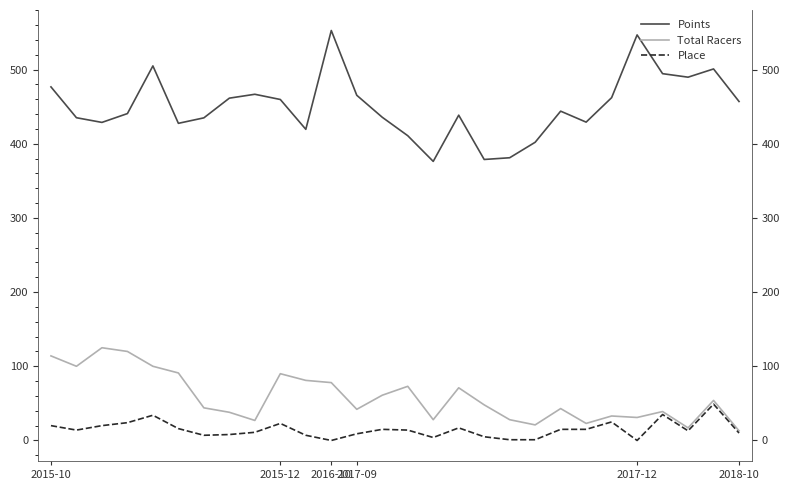

What is the label of the 8th point from the right?

20